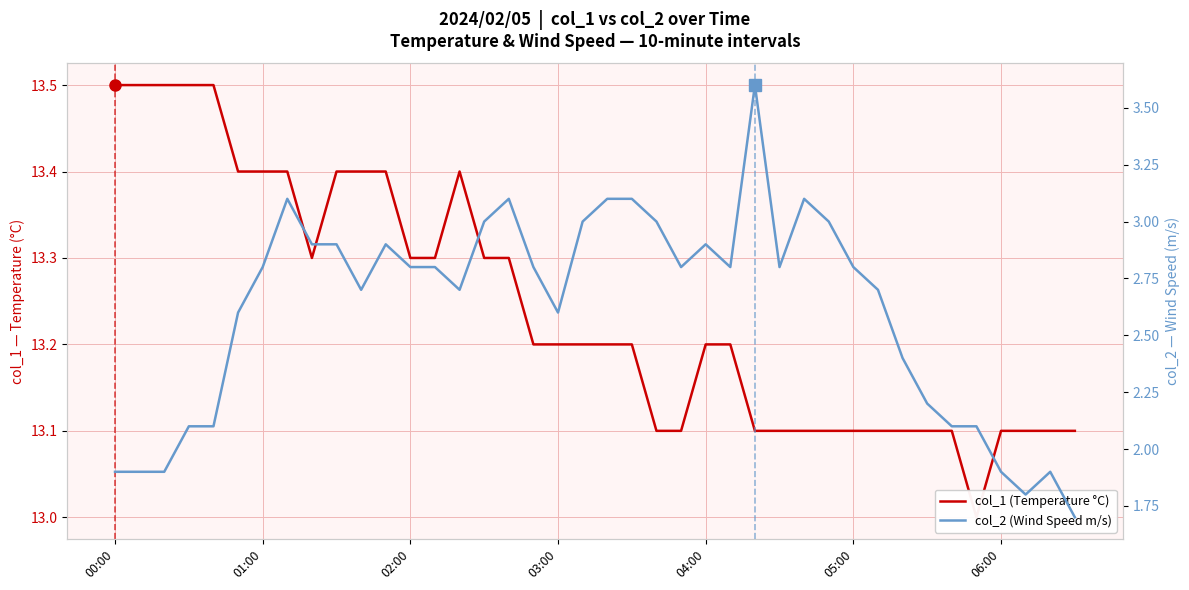

The col_1 (Temperature °C) series shows 4.9 at 33. True or false?

False